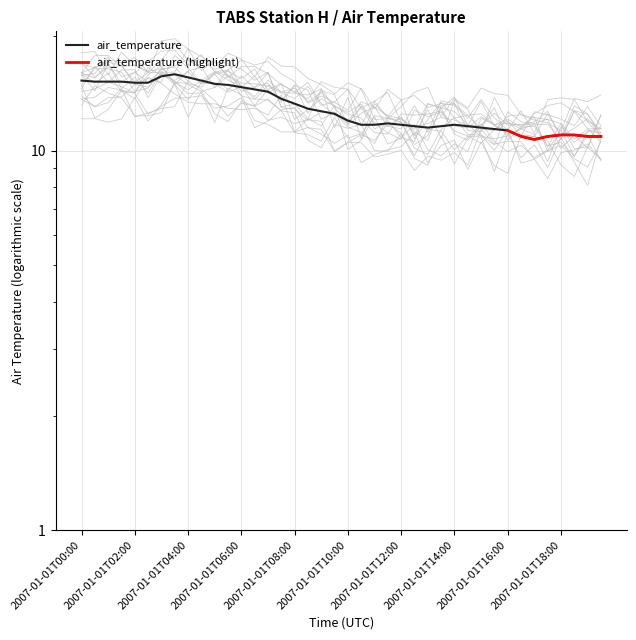

The value at 2007-01-01T01:30 is 15.2. True or false?

True